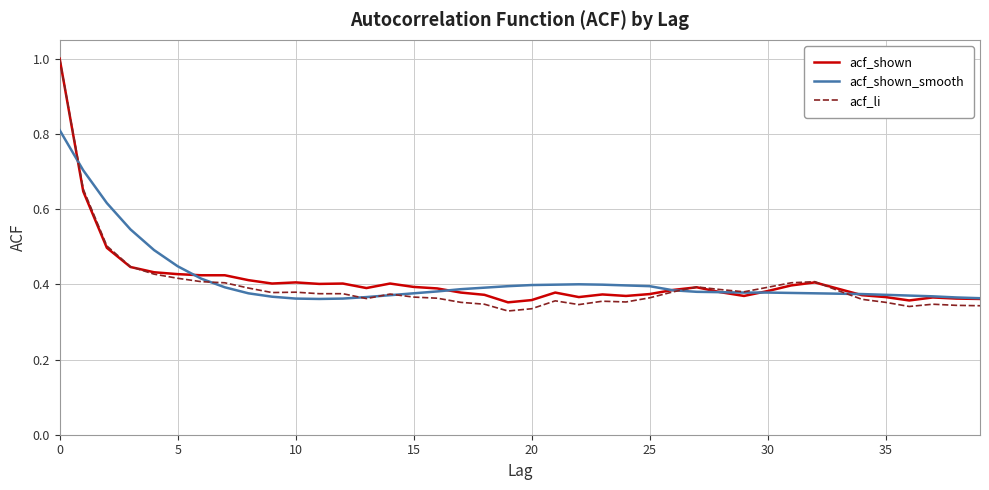

True or false: acf_shown has more than 2 interior local peaks.

True